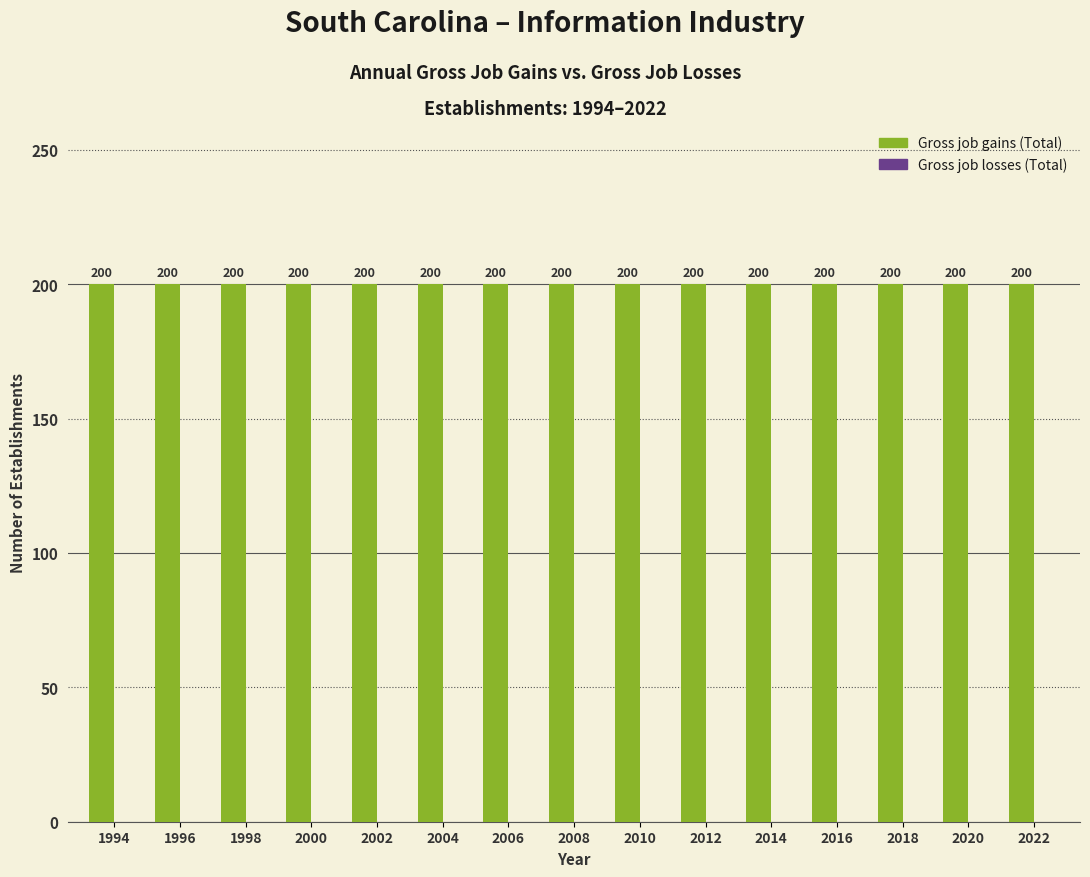

Which series has the largest total across all categories?

Gross job gains (Total)